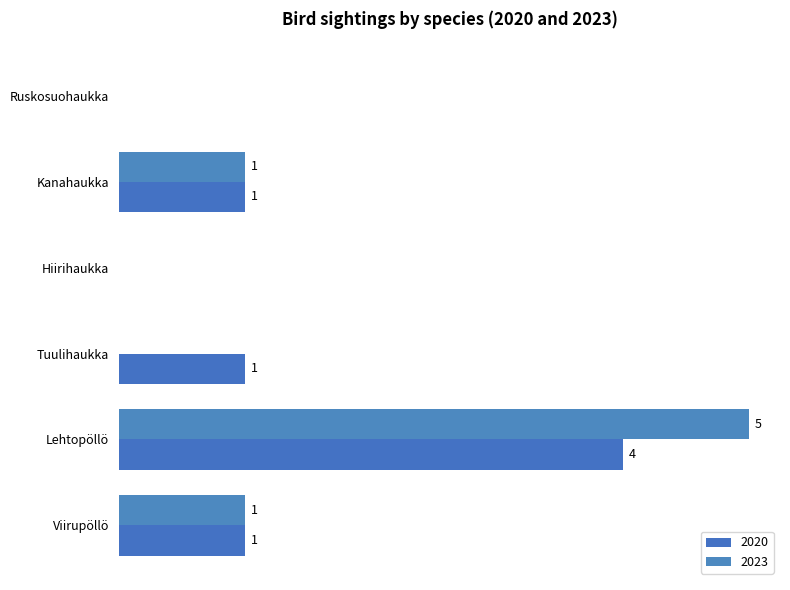

Reading left to right, what are all the values shown in this chart?

2020: 0	1	0	1	4	1
2023: 0	1	0	0	5	1